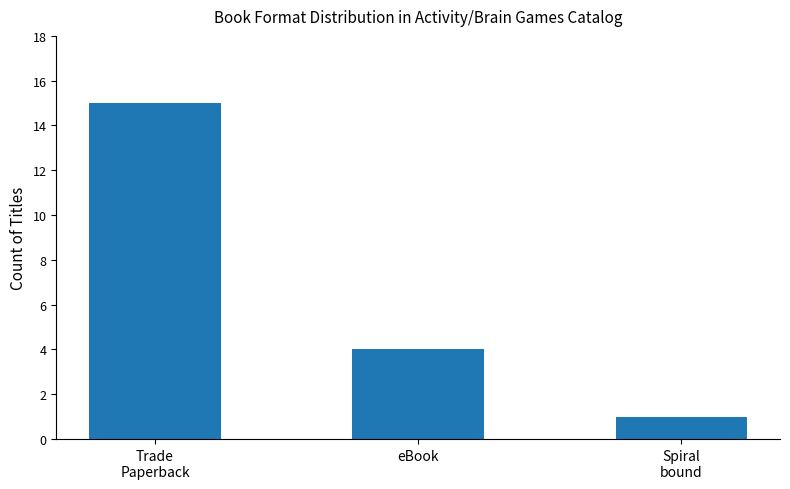

What is the change in value from Trade
Paperback to eBook?

-11